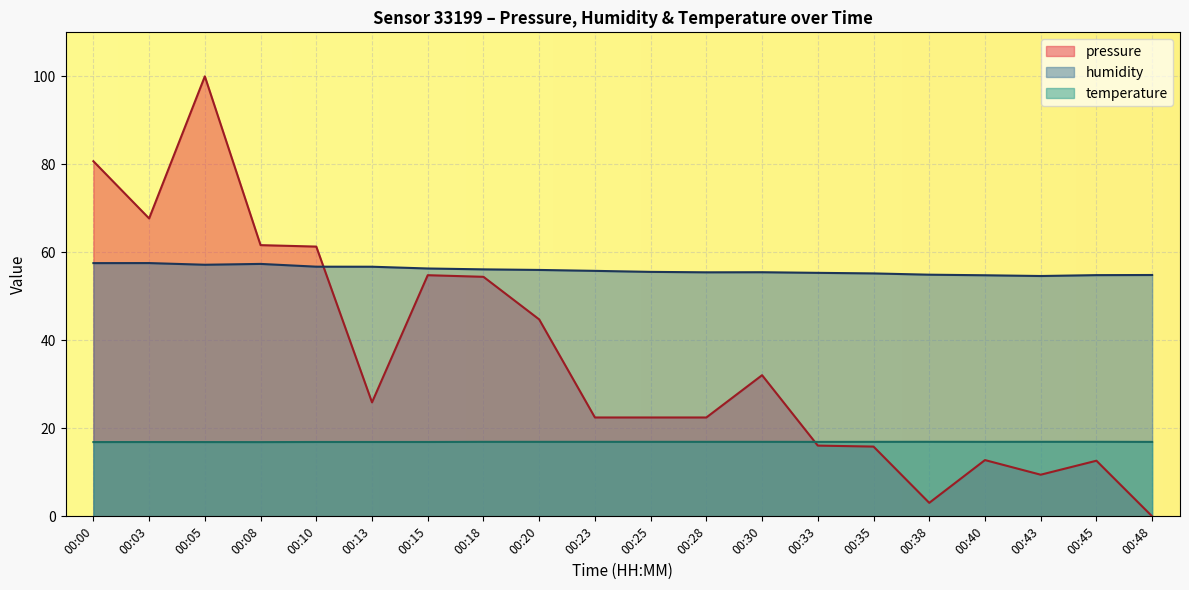

In temperature, how many points are higher than both neighbors (excluding endpoints)?

2